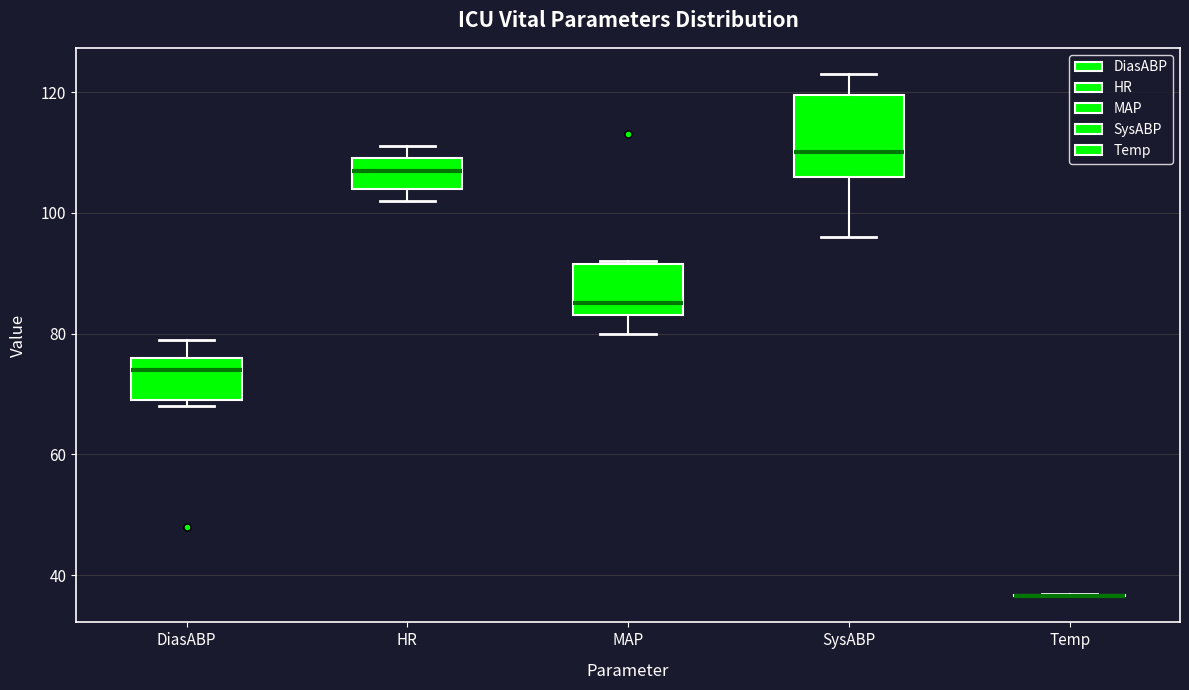

Which box is the tallest, from its lower edge to its upper edge?

SysABP